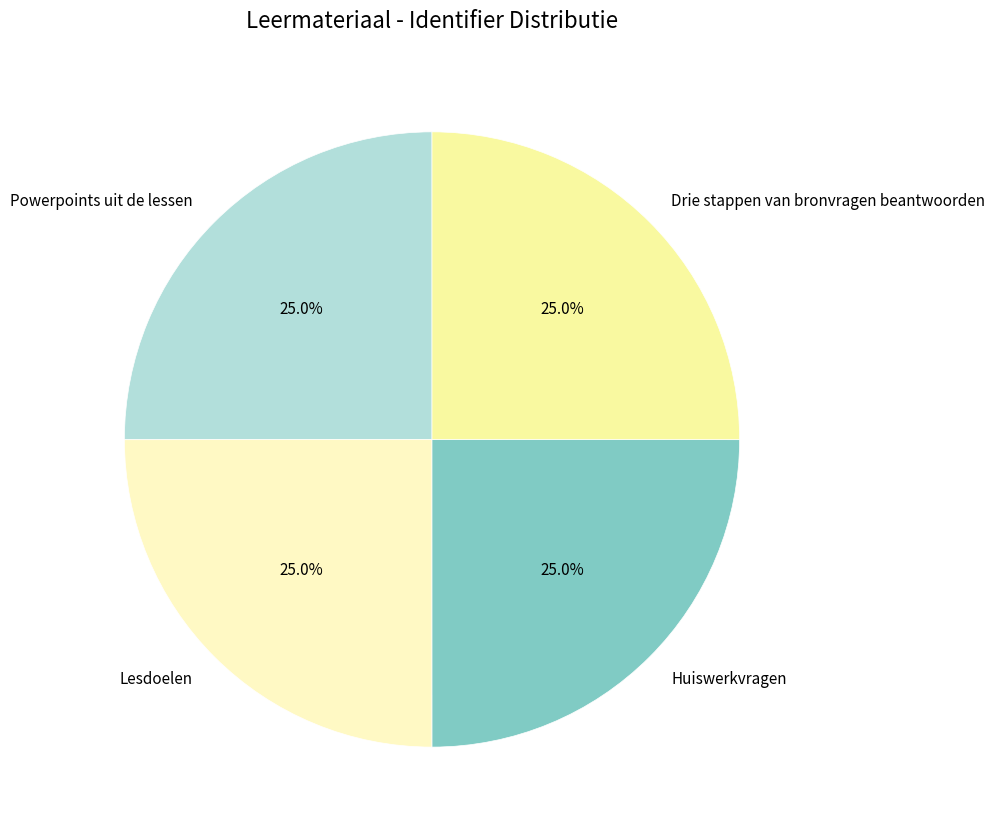

How many slices are in this pie chart?

4